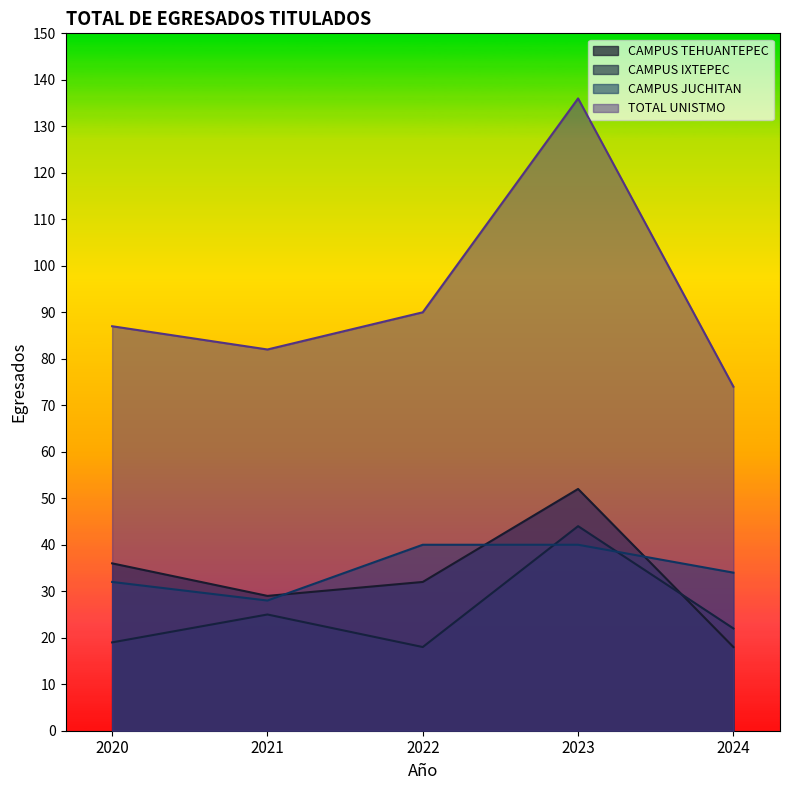

What is the difference between the second highest and minimum values in the TOTAL UNISTMO series?

16